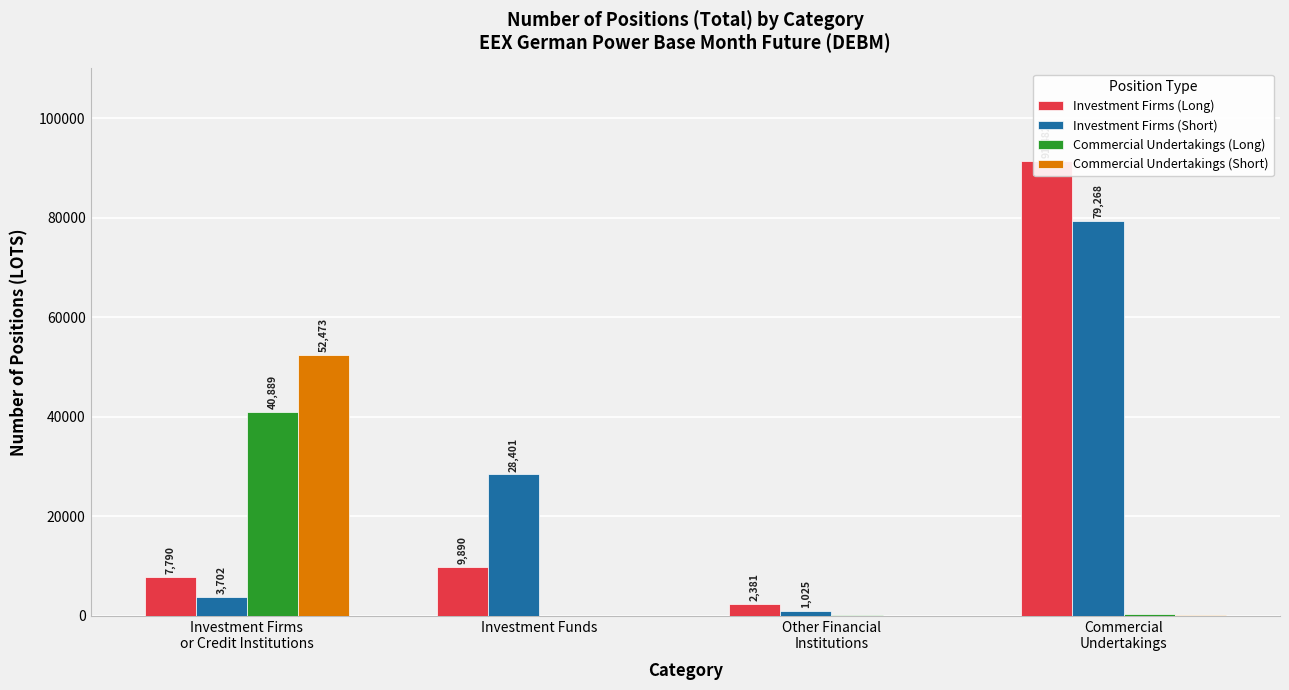

Reading left to right, transcribe all the data shown in this chart.

Investment Firms (Long): Investment Firms
or Credit Institutions=7789.5	Investment Funds=9889.7	Other Financial
Institutions=2381.2	Commercial
Undertakings=91481.7
Investment Firms (Short): Investment Firms
or Credit Institutions=3702.4	Investment Funds=28400.6	Other Financial
Institutions=1025.0	Commercial
Undertakings=79268.2
Commercial Undertakings (Long): Investment Firms
or Credit Institutions=40889.4	Investment Funds=0.0	Other Financial
Institutions=236.0	Commercial
Undertakings=288.0
Commercial Undertakings (Short): Investment Firms
or Credit Institutions=52473.3	Investment Funds=0.0	Other Financial
Institutions=0.0	Commercial
Undertakings=132.0